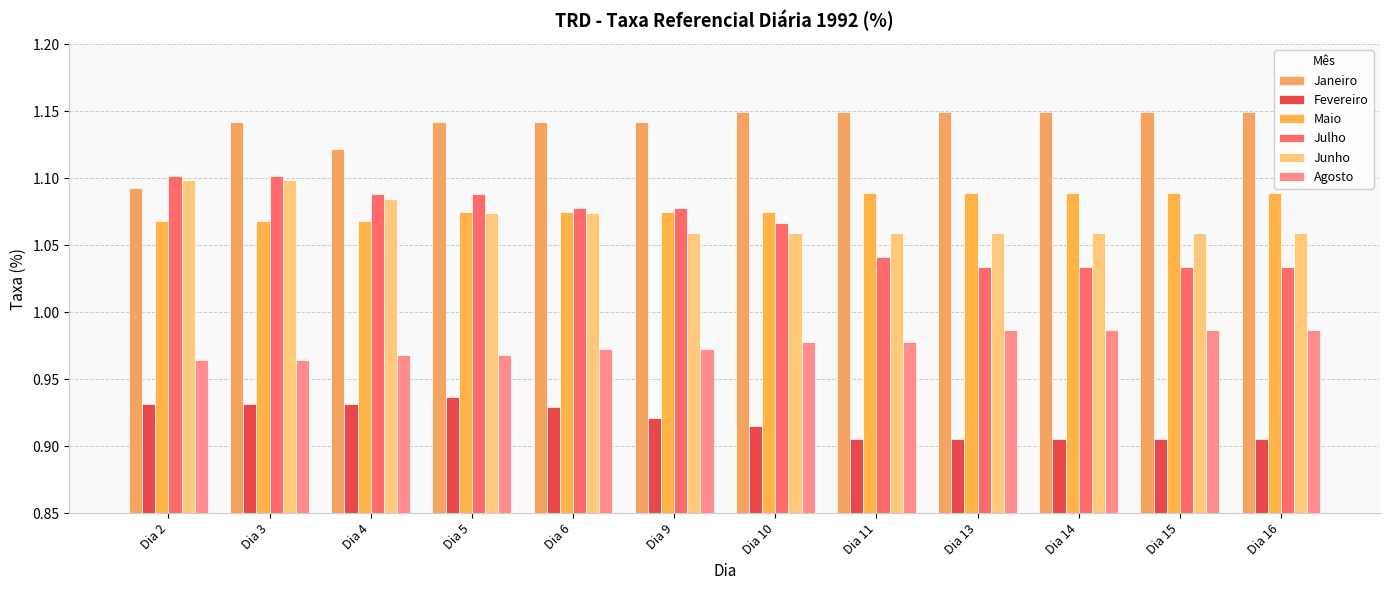

How many series are shown in this chart?

6